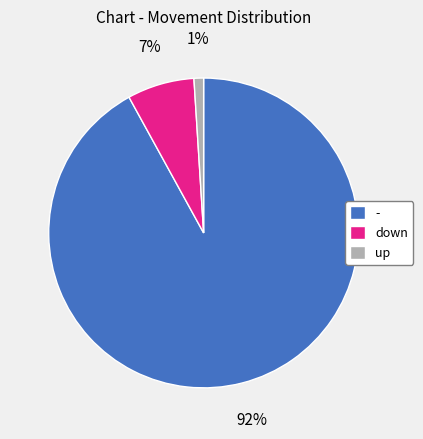

Is there a majority slice in this chart?

Yes